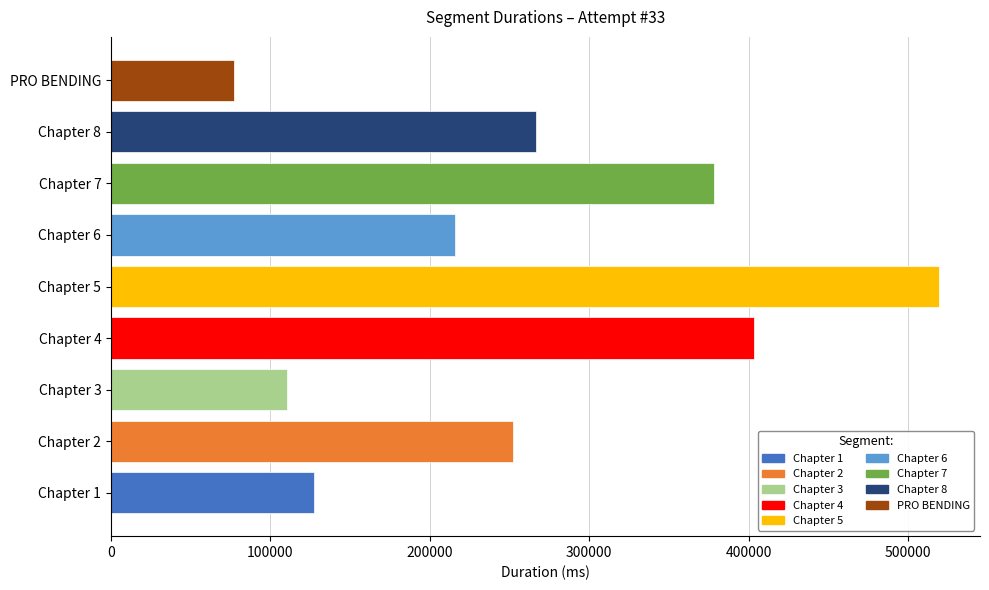

Rank the categories by value from lowest to highest.

PRO BENDING, Chapter 3, Chapter 1, Chapter 6, Chapter 2, Chapter 8, Chapter 7, Chapter 4, Chapter 5